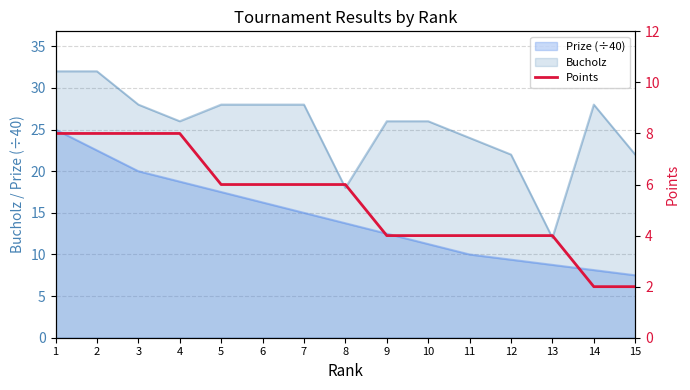

What is the sum of all values?

80